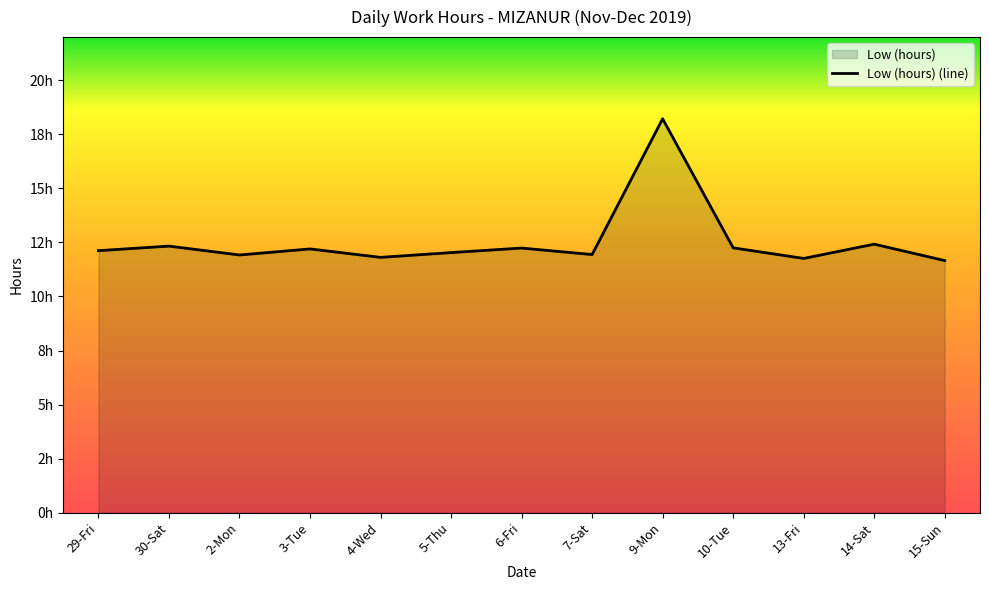

Where does the data first go above 12?

29-Fri